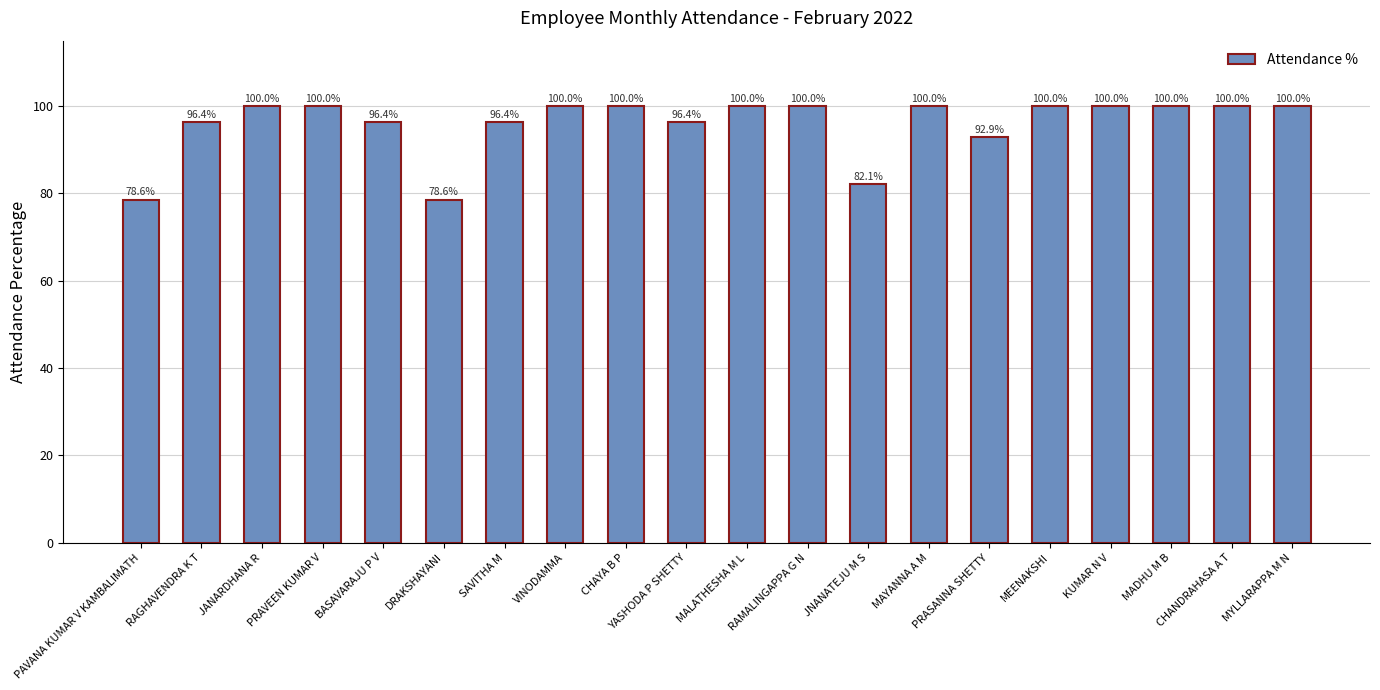

The value at MAYANNA A M is 154.1. True or false?

False